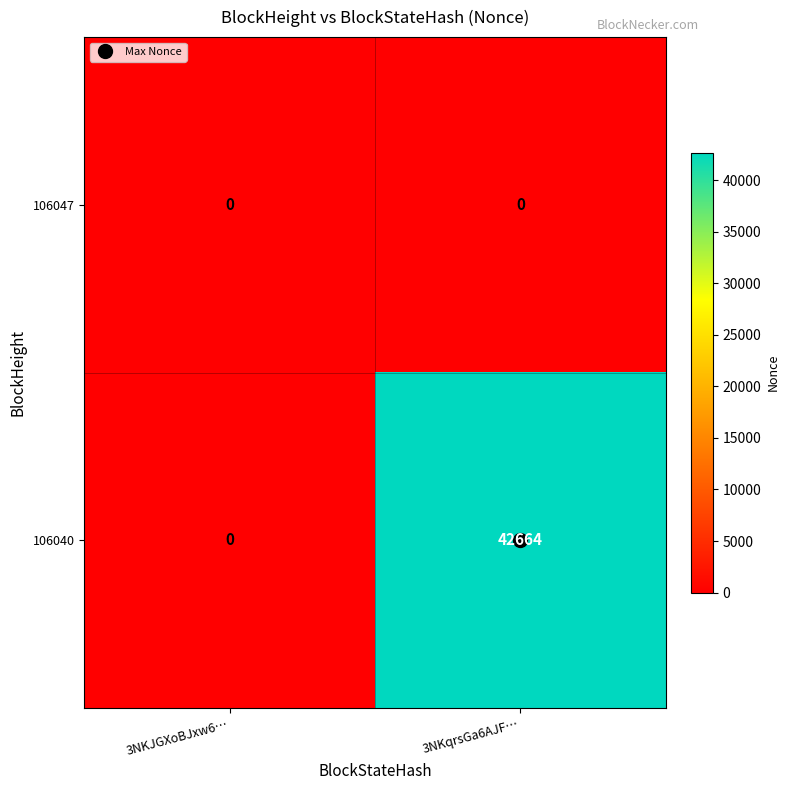

What is the difference between the 106040 values at 3NKJGXoBJxw6… and 3NKqrsGa6AJF…?

42664